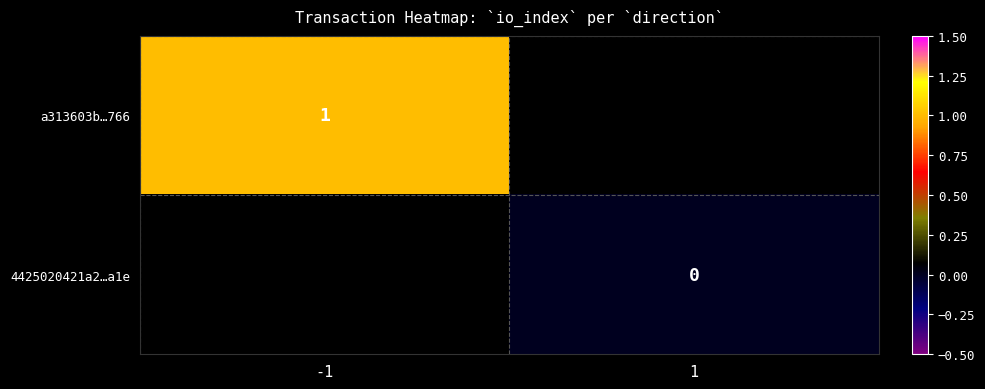

At how many categories does at least one series exceed 0?

1